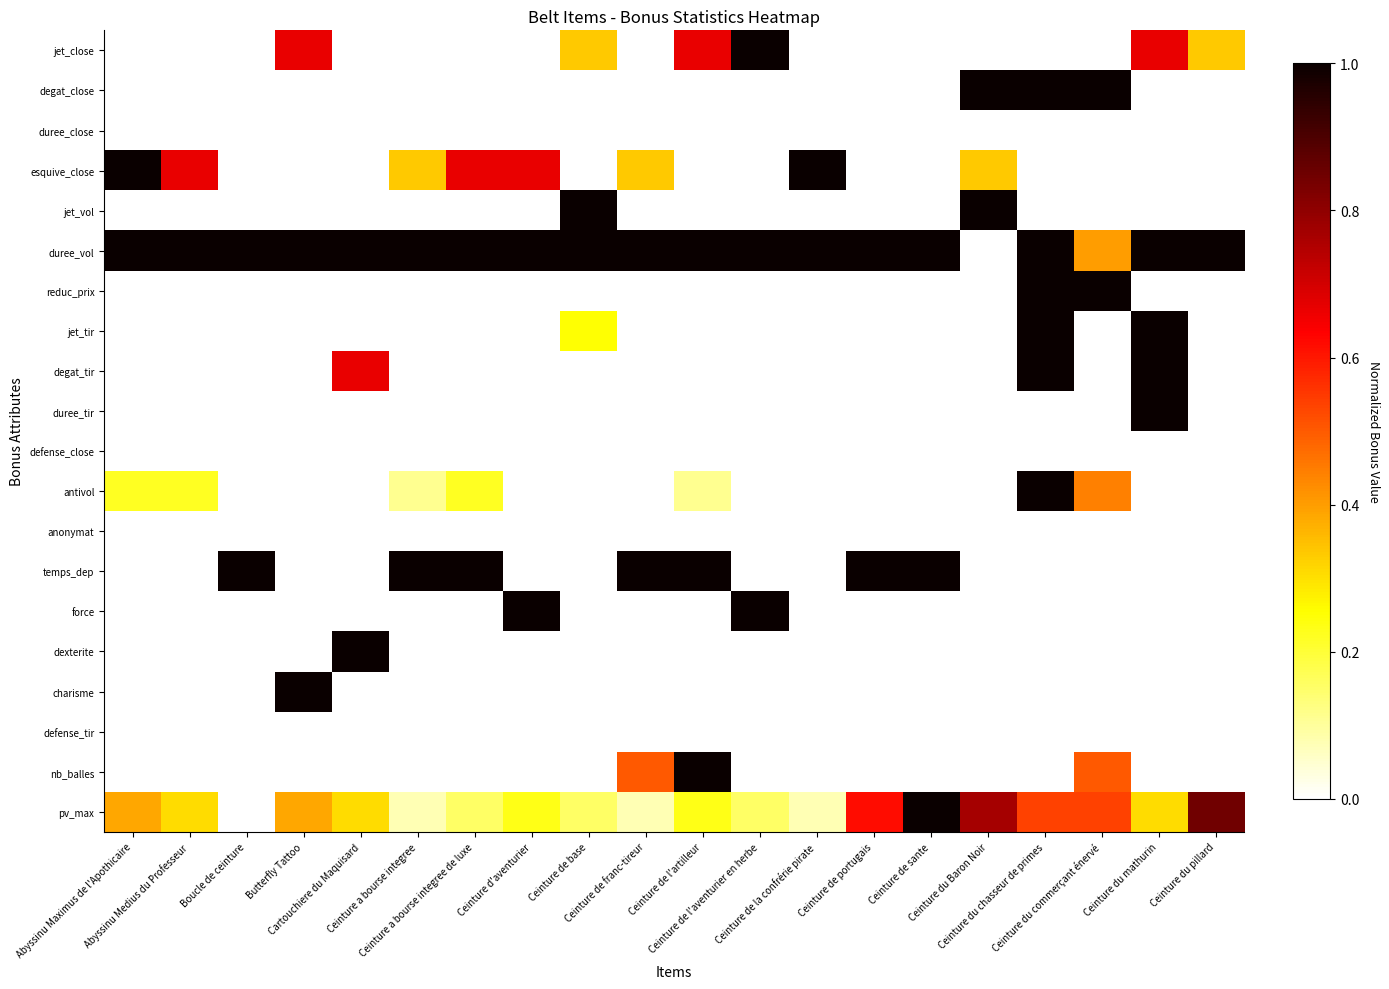

What is the maximum value shown in the chart?

1.0